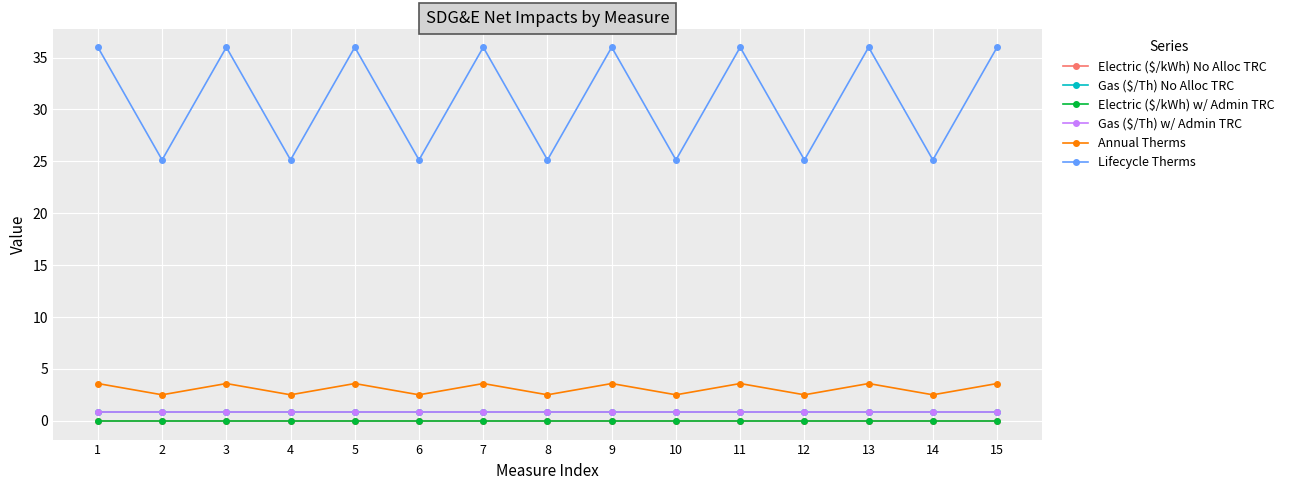

Between 7 and 12, which series saw the biggest shift?

Lifecycle Therms